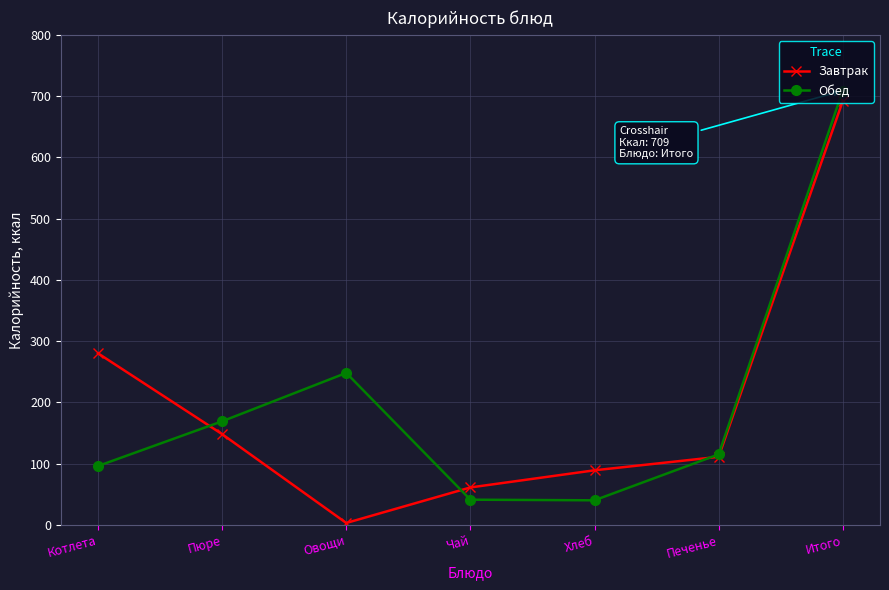

The Обед series shows 233 at Пюре. True or false?

False